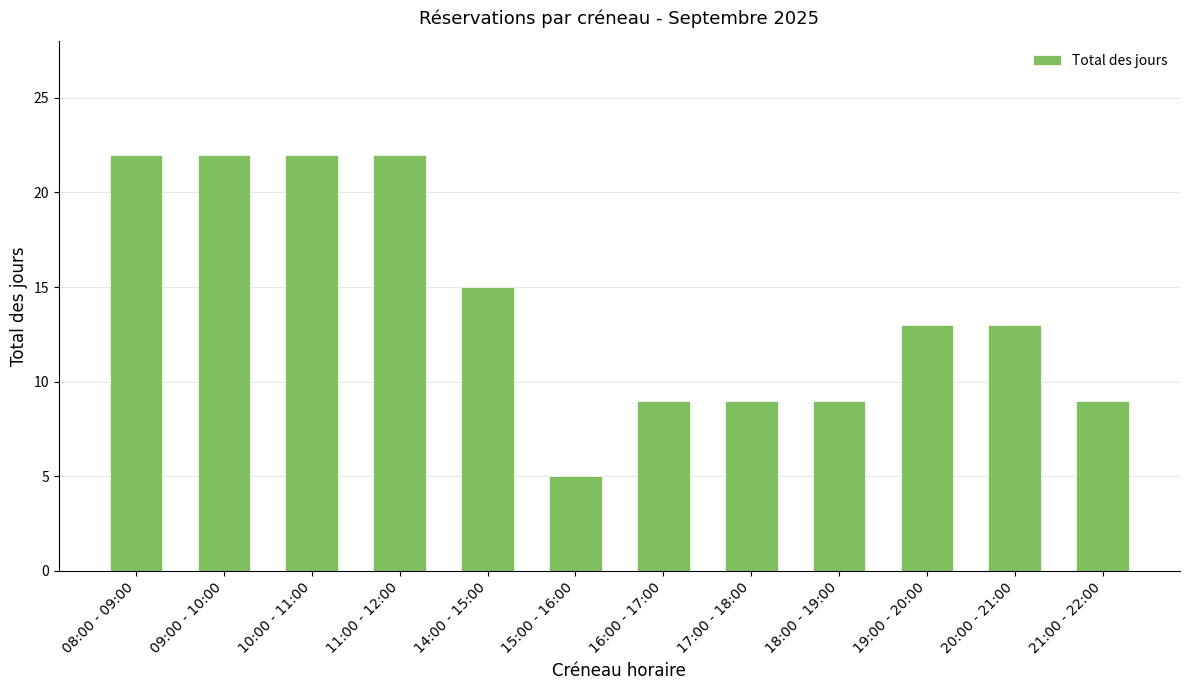

What is the label of the 4th bar from the left?

11:00 - 12:00